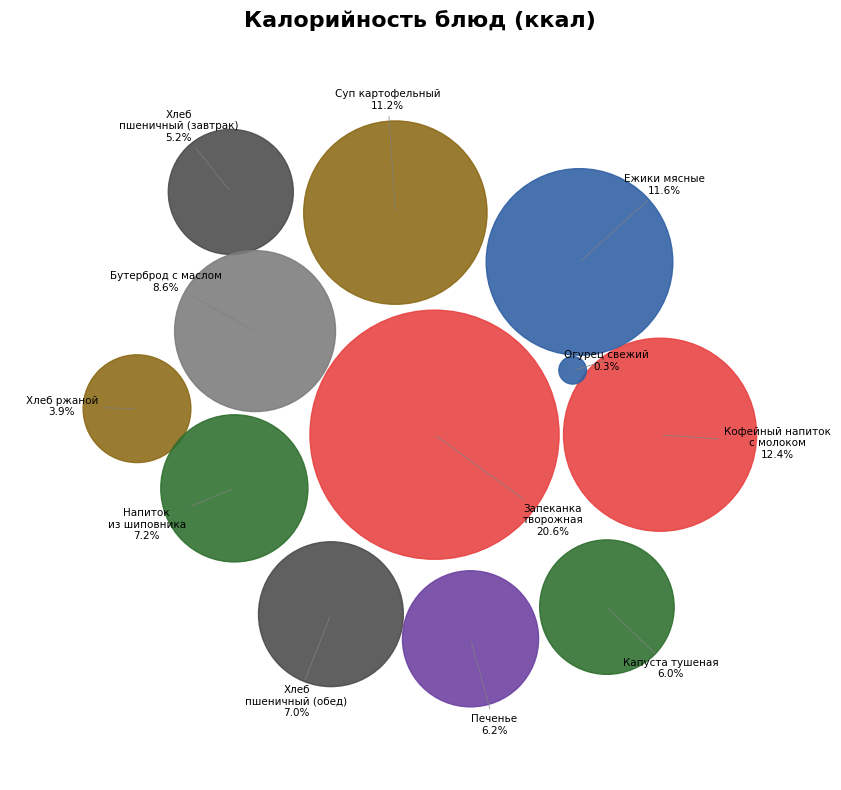

To the nearest percent, what is the difference between the Кофейный напиток с молоком and Запеканка творожная slice percentages?

8%